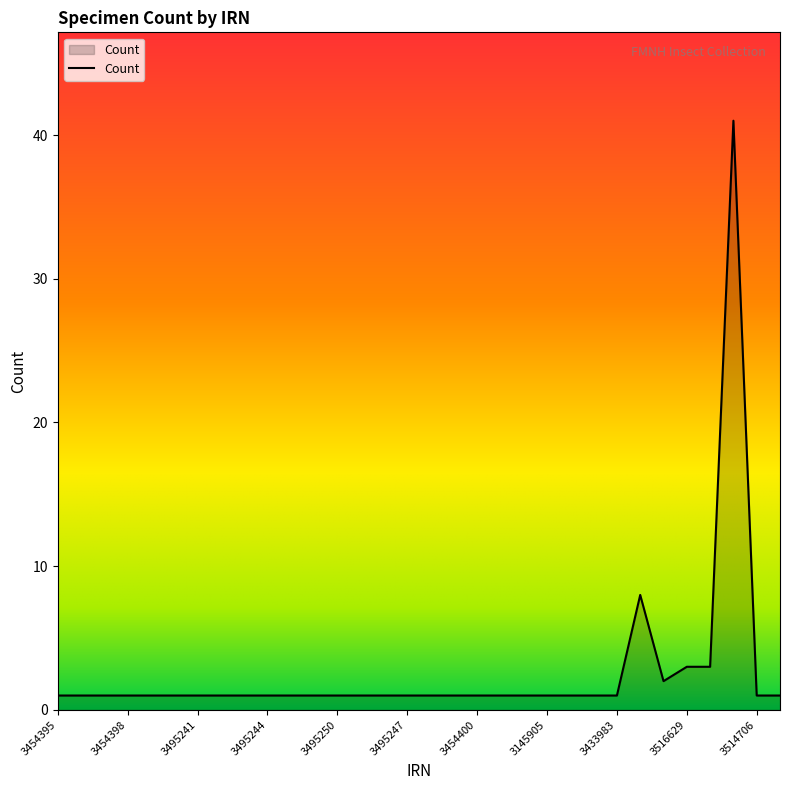

What is the average value?

3